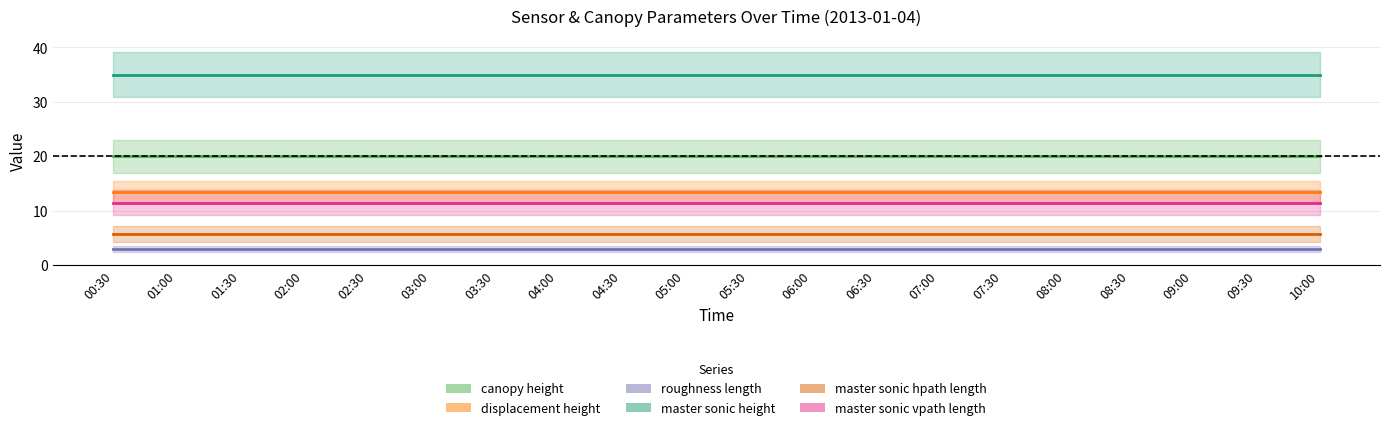

Is it true that master_sonic_vpath_length equals 18.7 at 08:30?

False